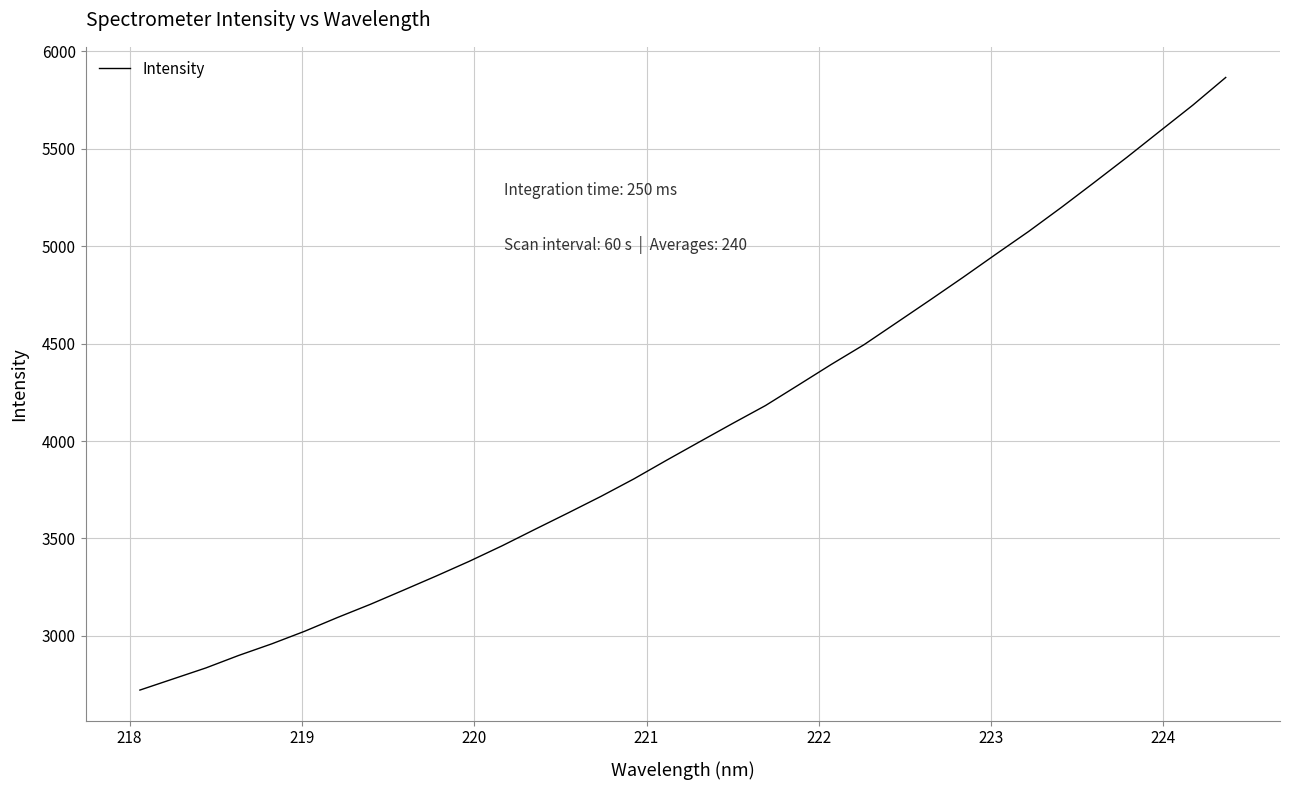

How many distinct data groups are displayed?

1